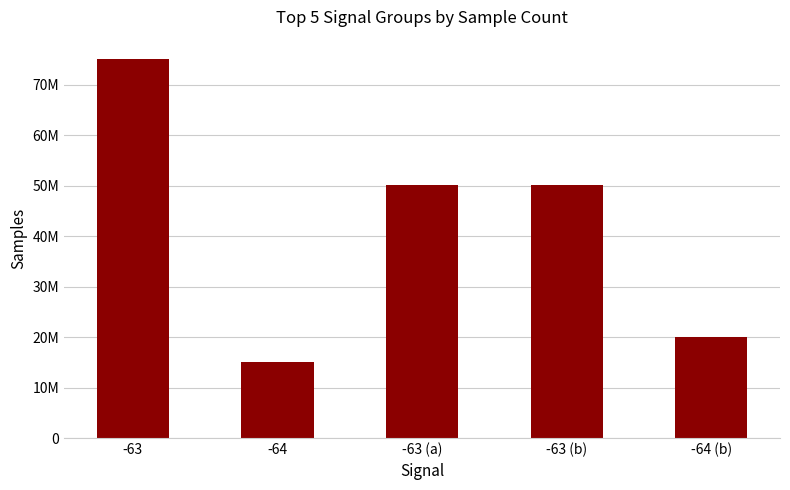

At which label does the data first exceed 50106756?

-63